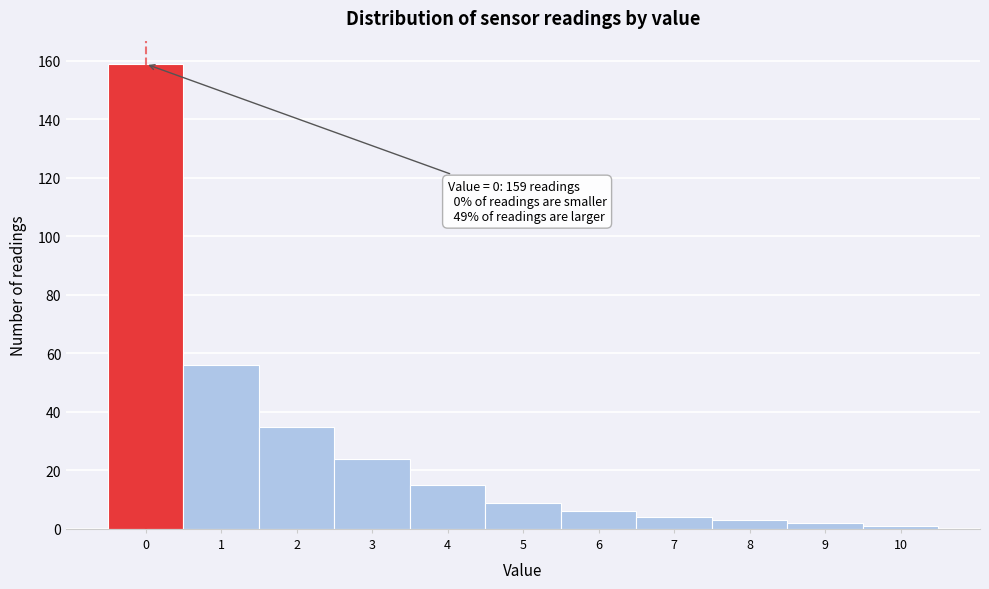

Reading left to right, extract all data points from this chart.

0=159	1=56	2=35	3=24	4=15	5=9	6=6	7=4	8=3	9=2	10=1